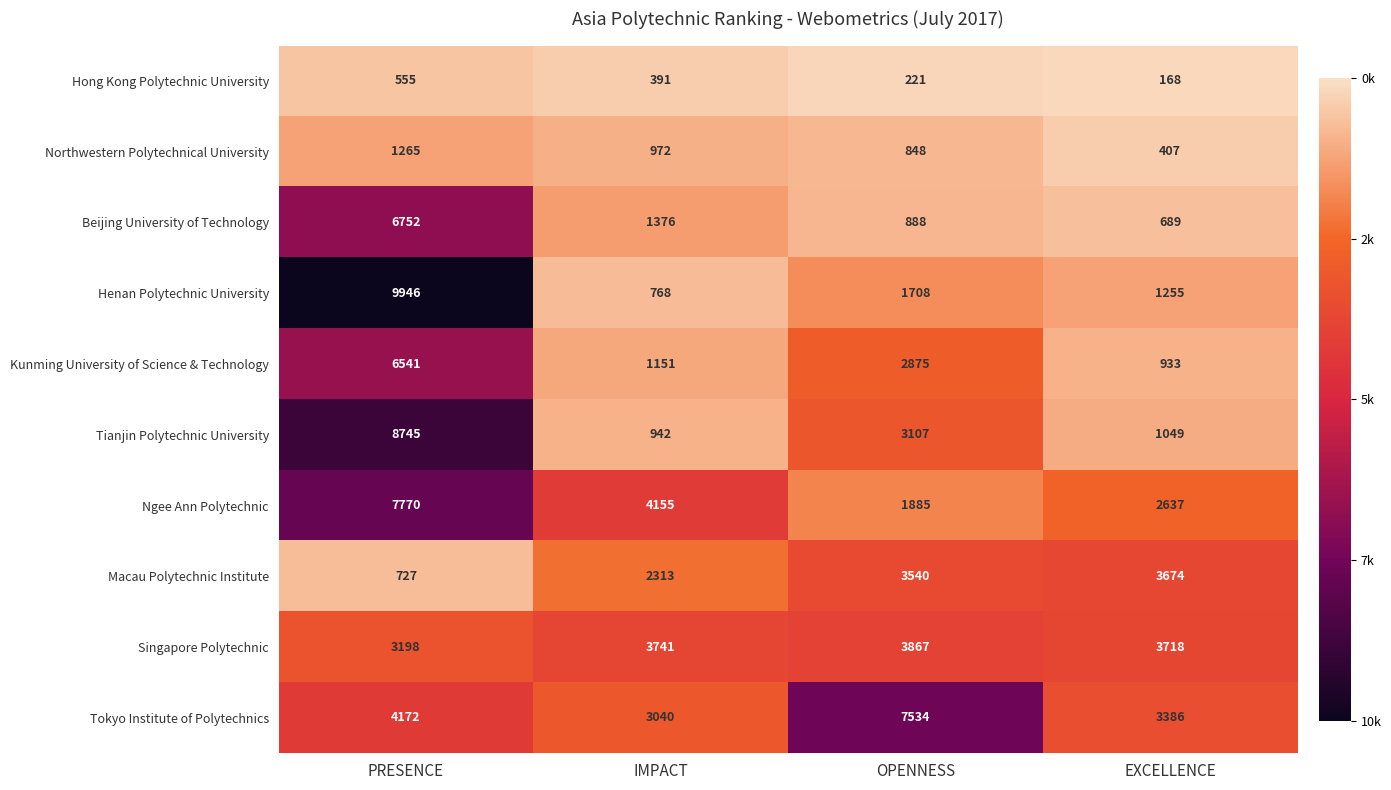

List the series in order of their peak value, lowest first.

Hong Kong Polytechnic University, Northwestern Polytechnical University, Macau Polytechnic Institute, Singapore Polytechnic, Kunming University of Science & Technology, Beijing University of Technology, Tokyo Institute of Polytechnics, Ngee Ann Polytechnic, Tianjin Polytechnic University, Henan Polytechnic University